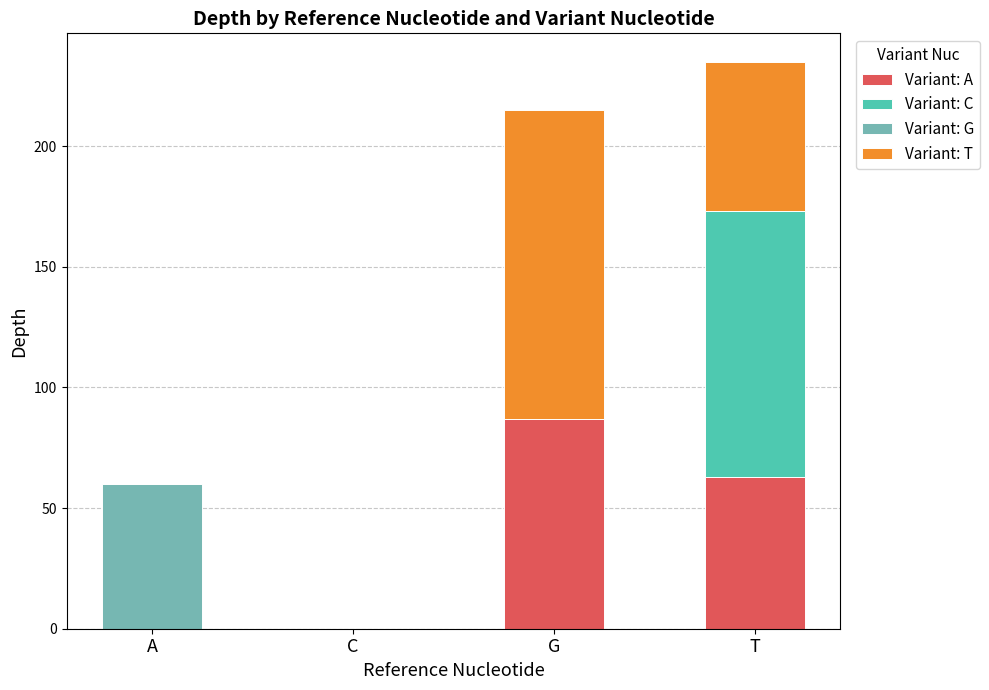

Are the bars grouped side by side (vs. stacked)?

No